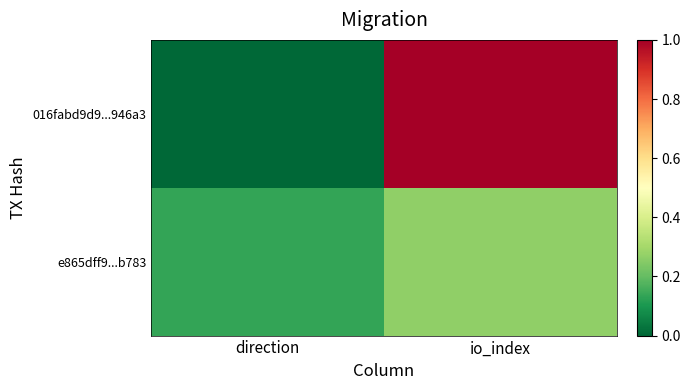

Between direction and io_index, which is larger?

io_index